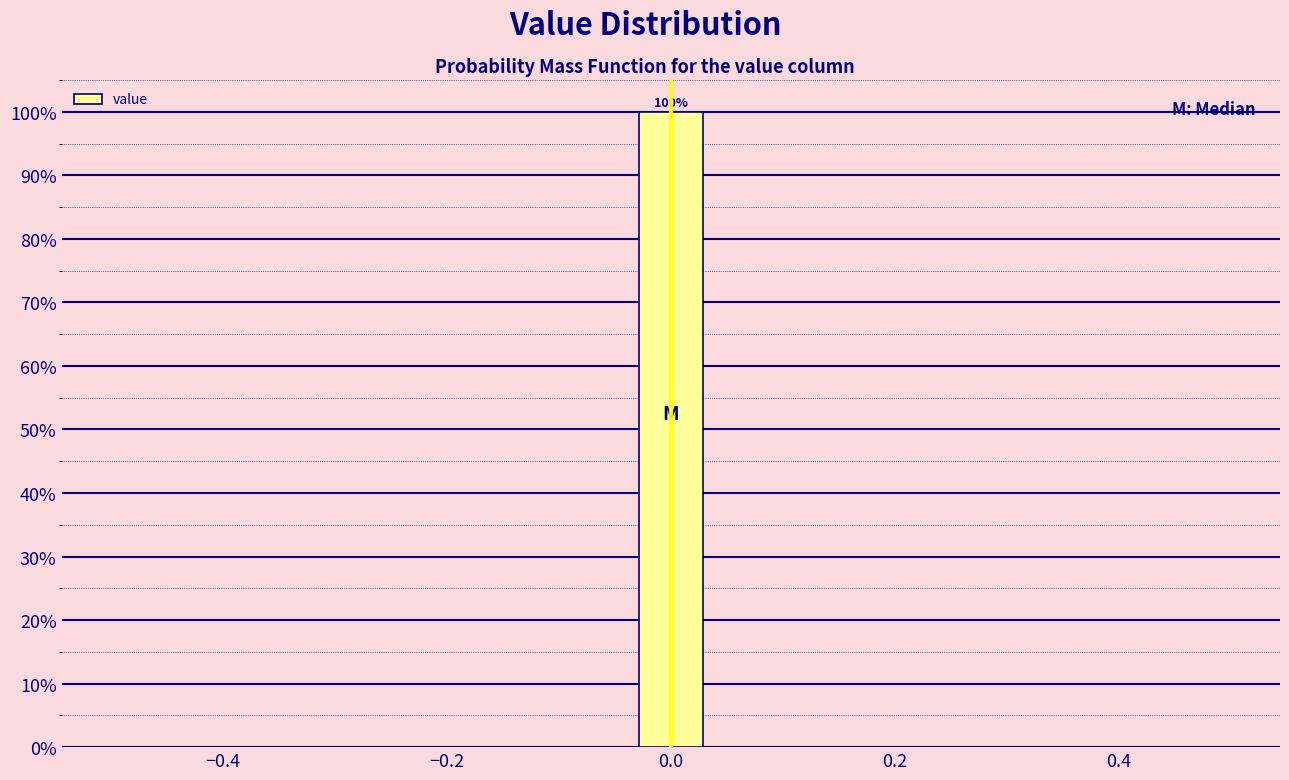

Around what value on the x-axis is the tallest bar? Give the approximate position of its centre, as read against the axis.

0.00